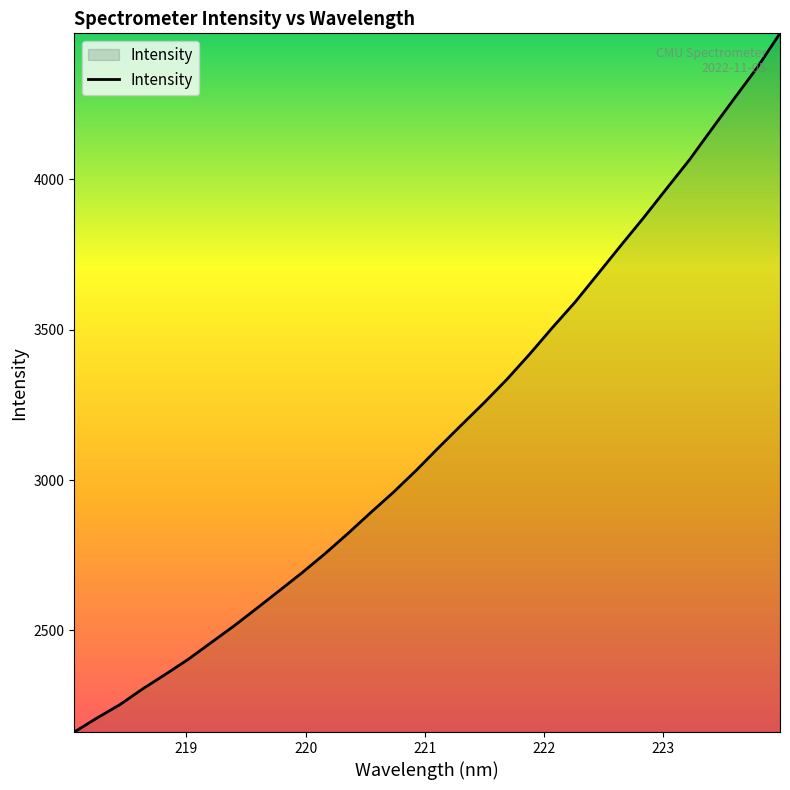

What is the difference between the maximum and minimum values?

2323.8